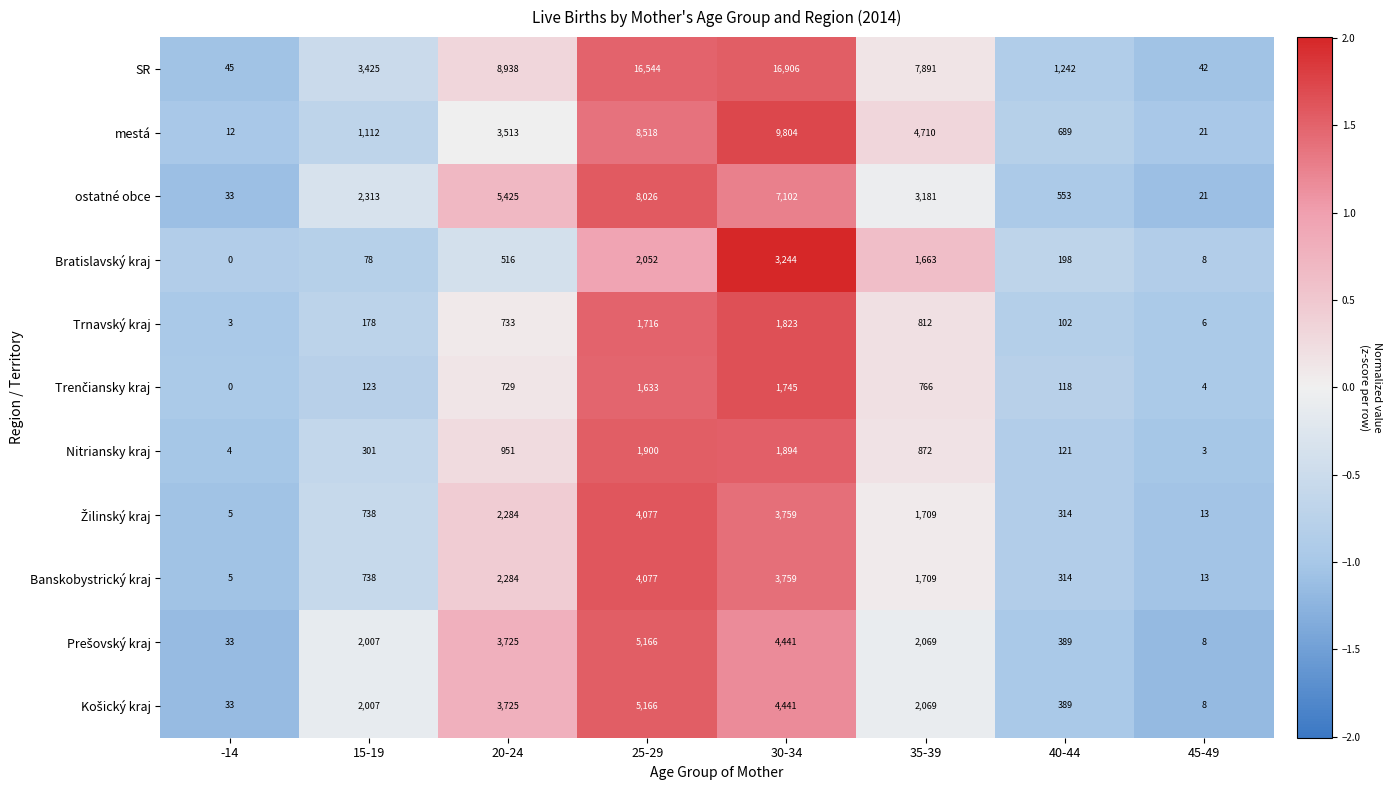

List the labels in order of Bratislavský kraj value, smallest first.

-14, 45-49, 15-19, 40-44, 20-24, 35-39, 25-29, 30-34